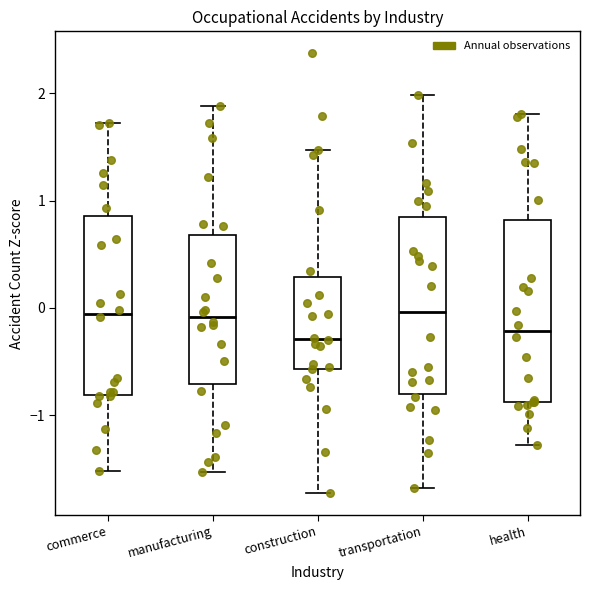

Reading left to right, transcribe this box plot: for each box, give where its median line is, the range the box spans, and where its two whiskers end, as read against the y-axis. The values are not printed on the chart, so give them approximately, as read against the axis.

commerce: median -0.1, box -0.8 to 0.9, whiskers -1.5 to 1.7
manufacturing: median -0.1, box -0.7 to 0.7, whiskers -1.5 to 1.9
construction: median -0.3, box -0.6 to 0.3, whiskers -1.7 to 1.5
transportation: median 0.0, box -0.8 to 0.8, whiskers -1.7 to 2.0
health: median -0.2, box -0.9 to 0.8, whiskers -1.3 to 1.8